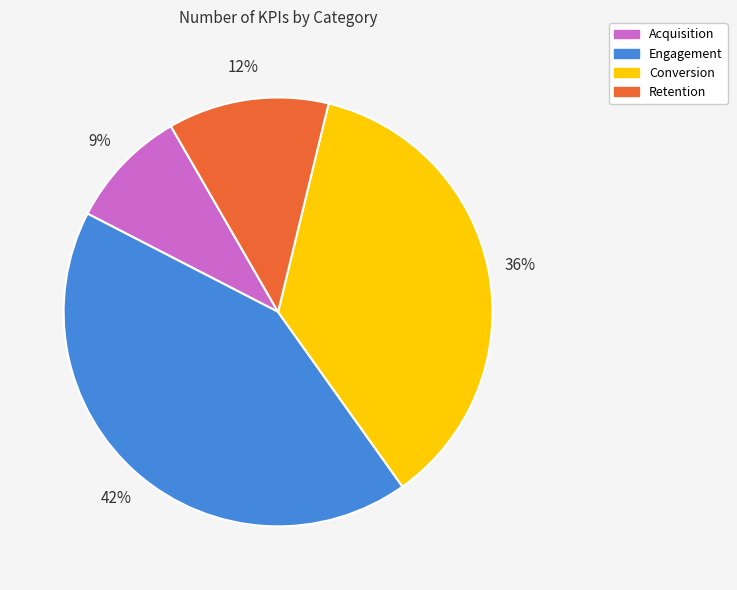

True or false: Engagement accounts for 57% of the total.

False